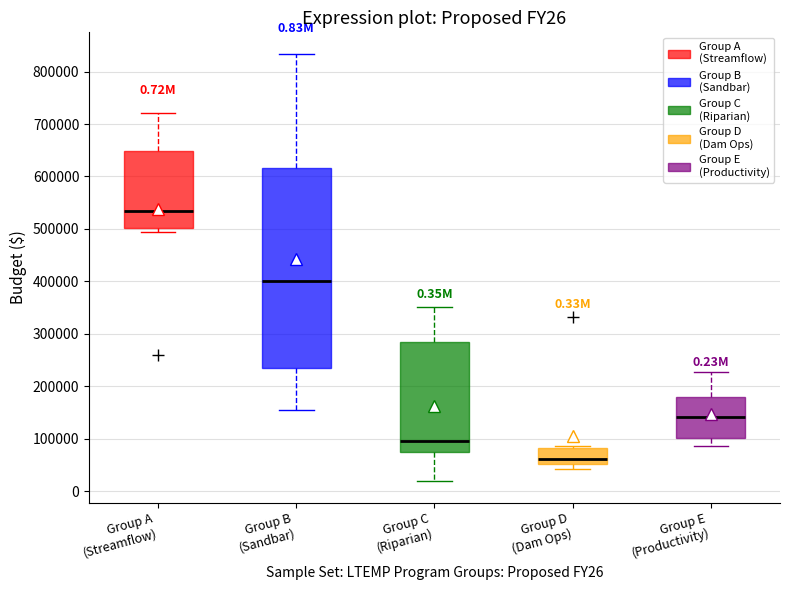

Which box is the tallest, from its lower edge to its upper edge?

Group B (Sandbar)